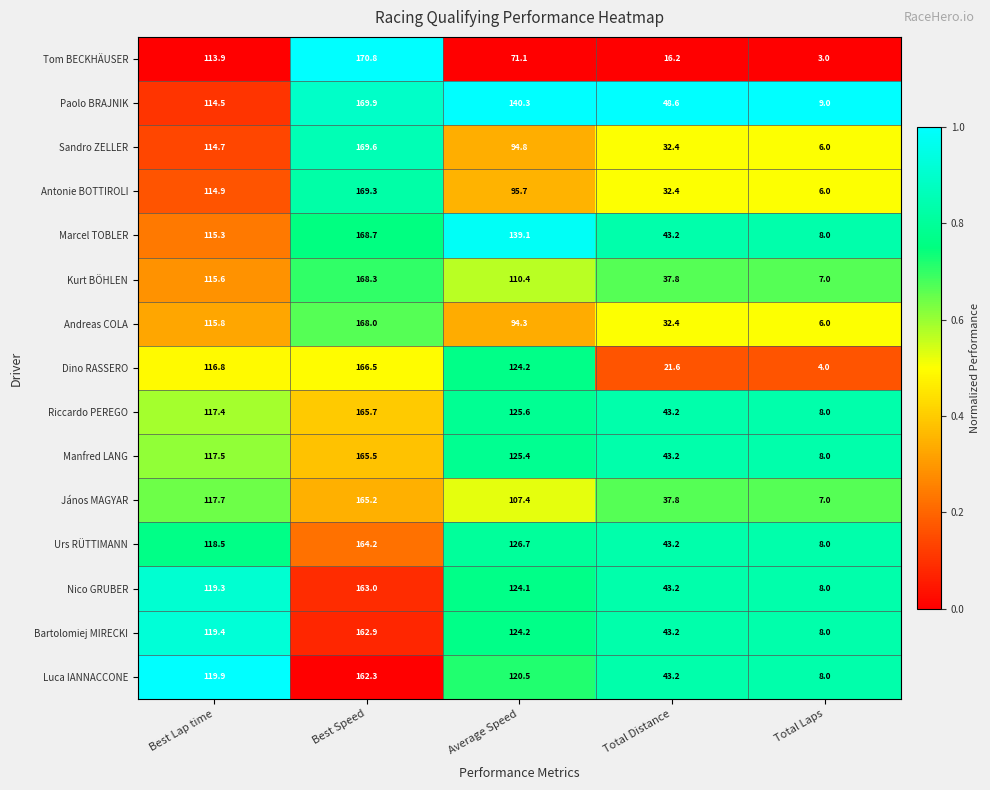

What value does the Kurt BÖHLEN series have at Average Speed?

110.4